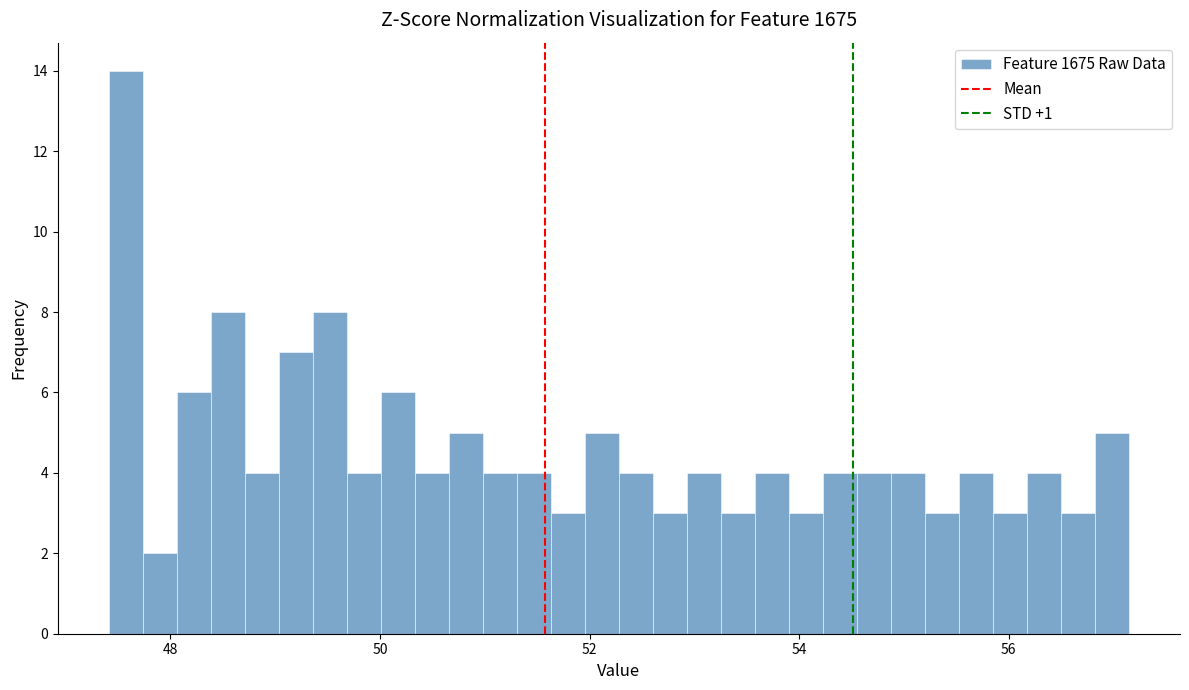

Read against the x-axis, roughly where is the centre of the tallest bar?

47.6